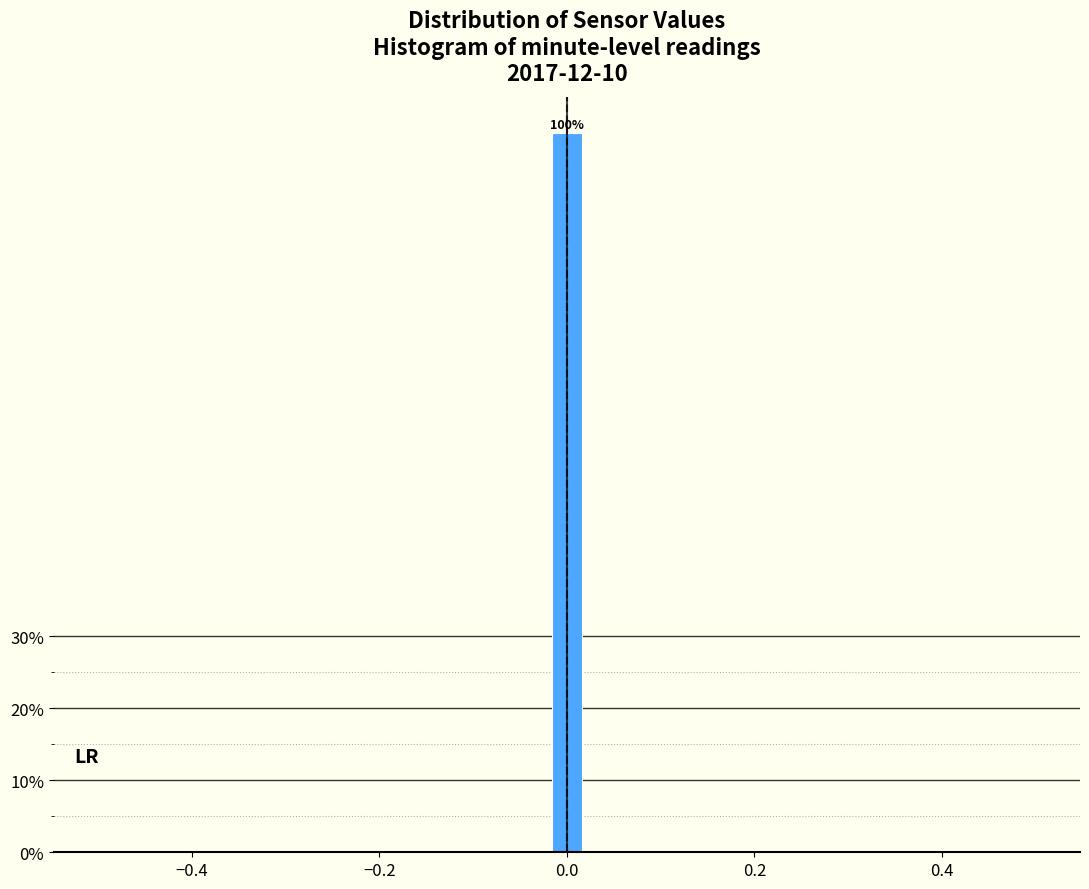

Read against the x-axis, roughly where is the centre of the tallest bar?

0.00